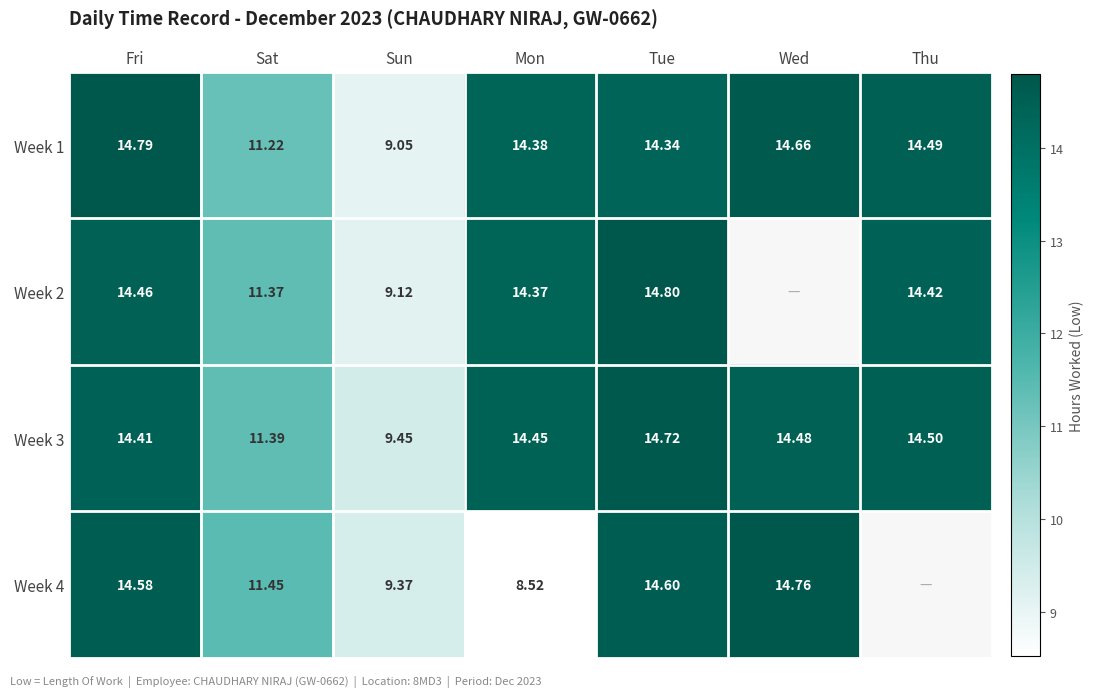

Is the value of Week 1 at Wed greater than the value of Week 4 at Sun?

Yes